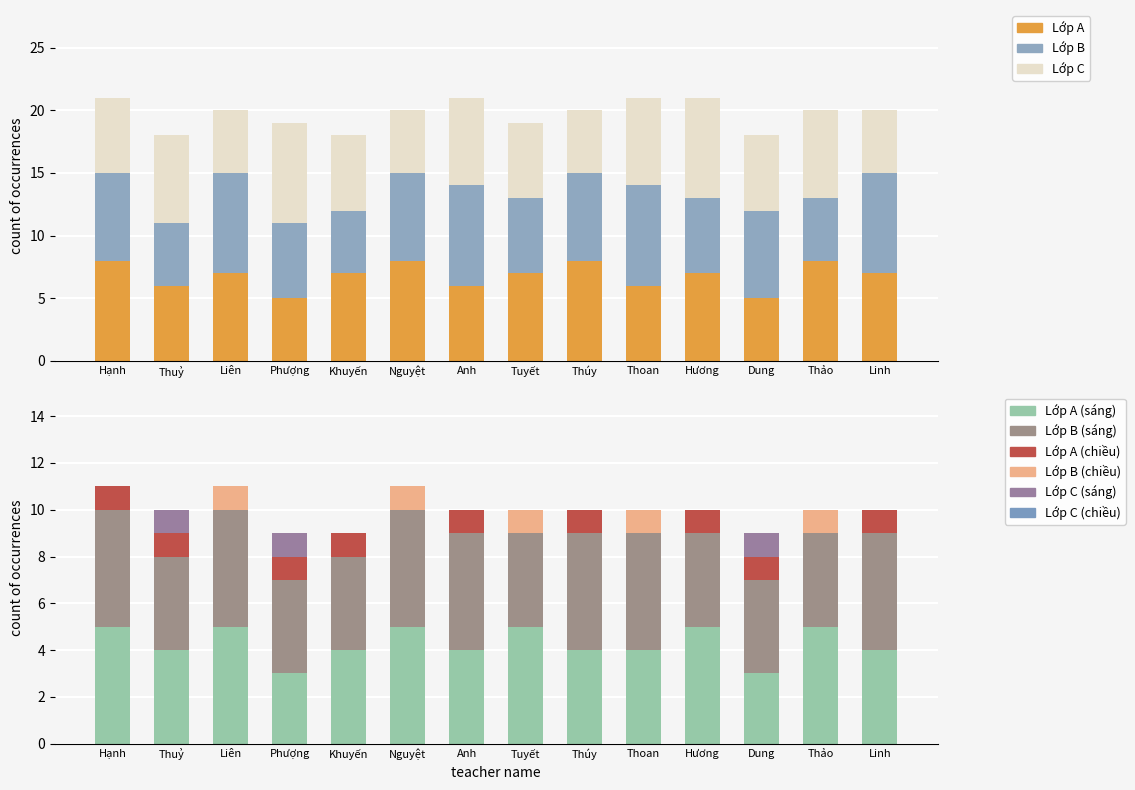

What is the total value across all series at Liên?

20